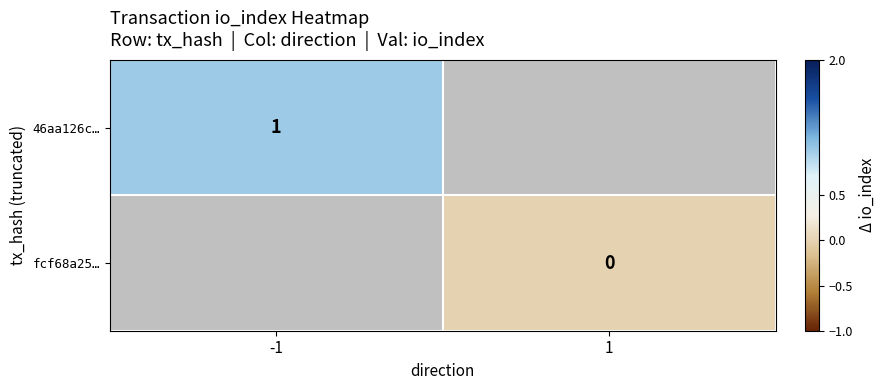

At which label does 46aa126c… reach its minimum?

-1